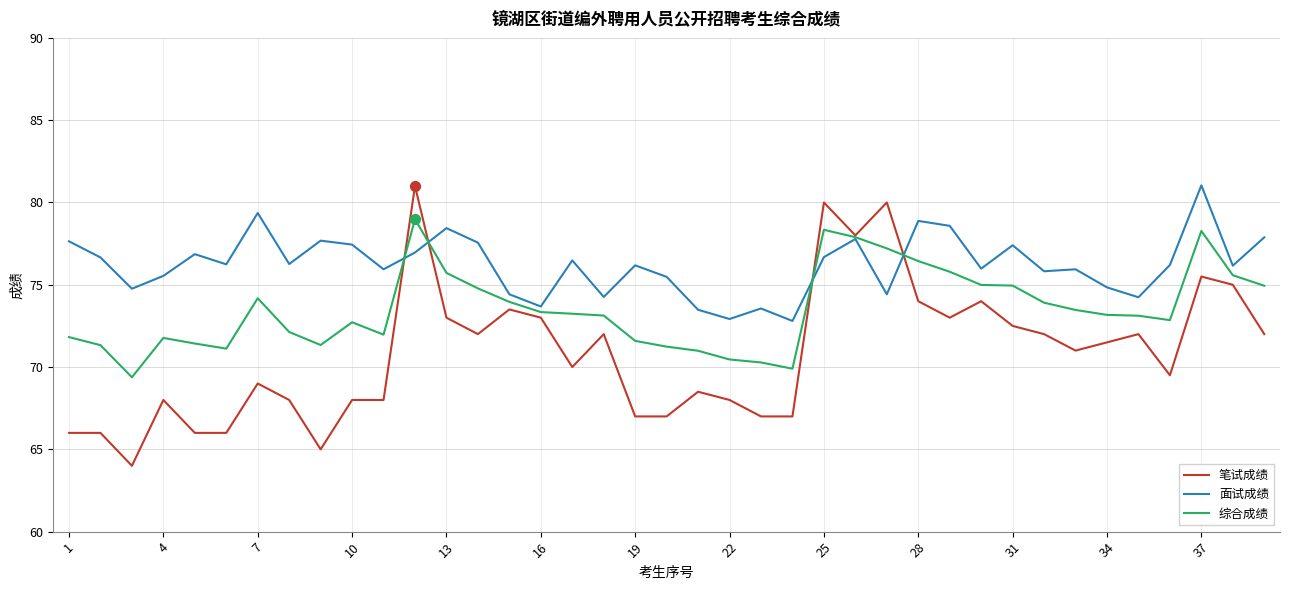

Which series has the largest total across all categories?

面试成绩